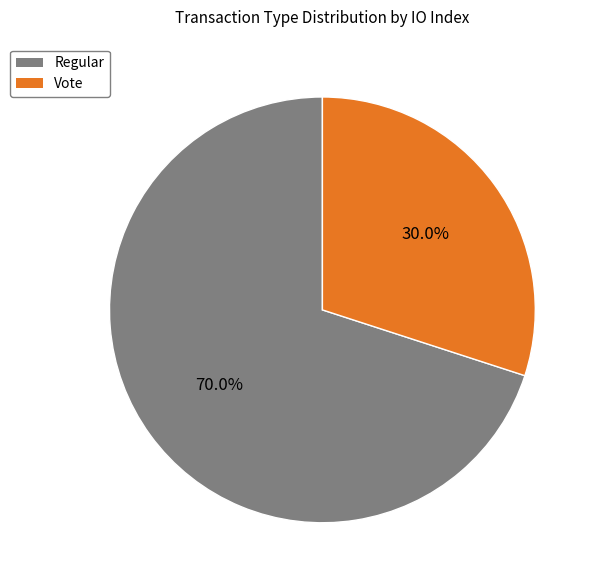

True or false: Regular accounts for 83% of the total.

False